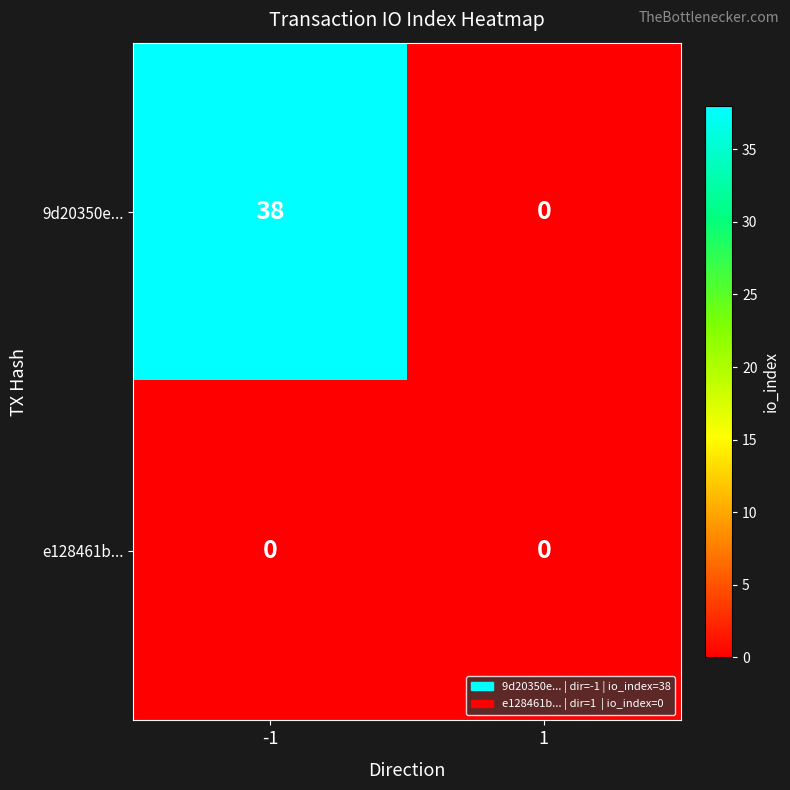

Which series has the largest range (max minus min)?

9d20350e...